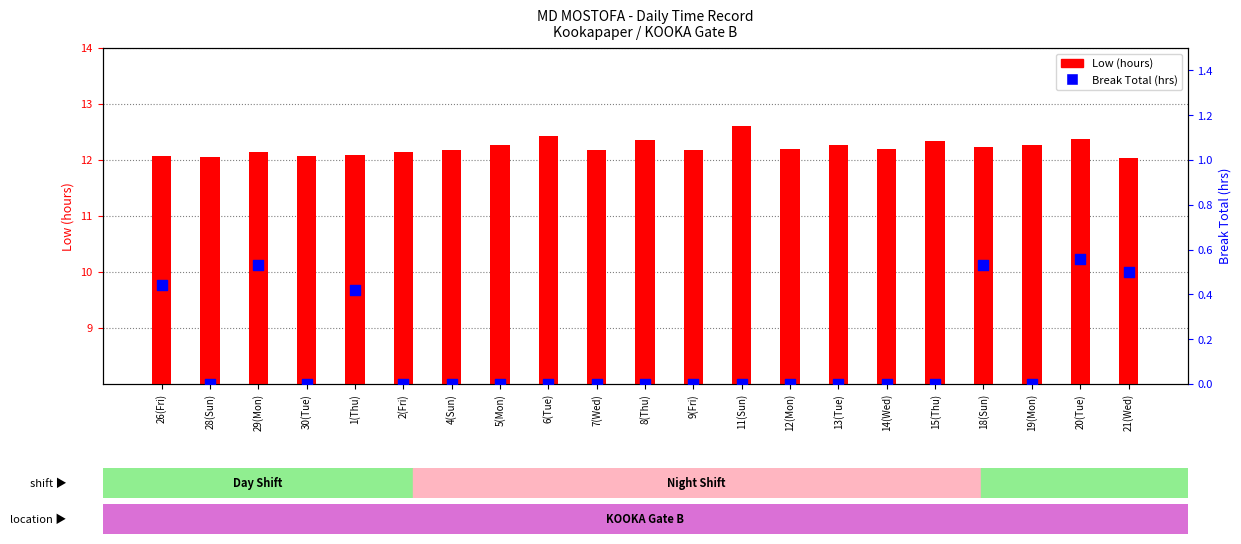

Which series has the largest total across all categories?

Low (hours)